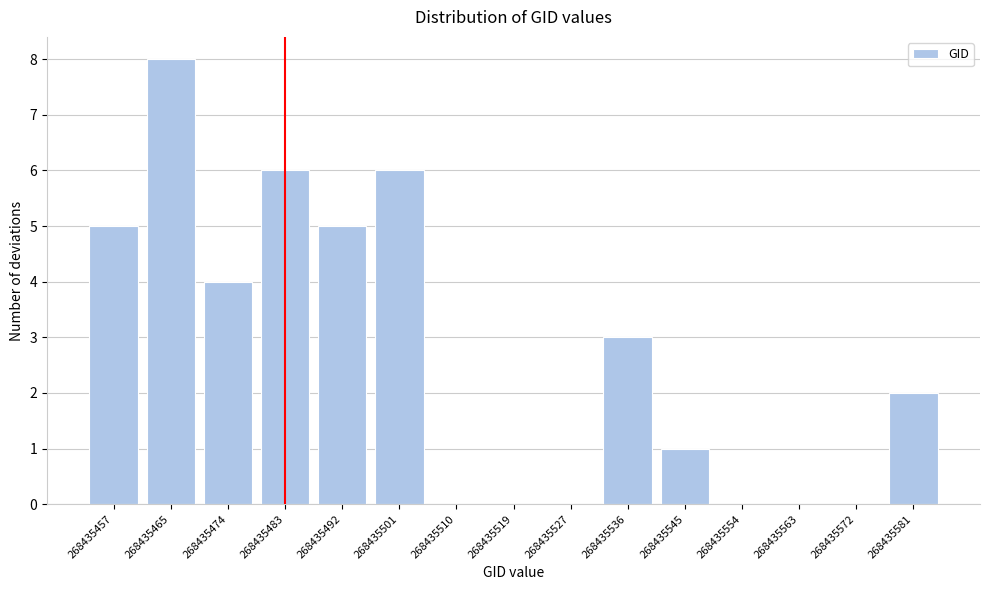

Reading left to right, list all the values displayed in this chart.

268435457=5	268435465=8	268435474=4	268435483=6	268435492=5	268435501=6	268435510=0	268435519=0	268435527=0	268435536=3	268435545=1	268435554=0	268435563=0	268435572=0	268435581=2